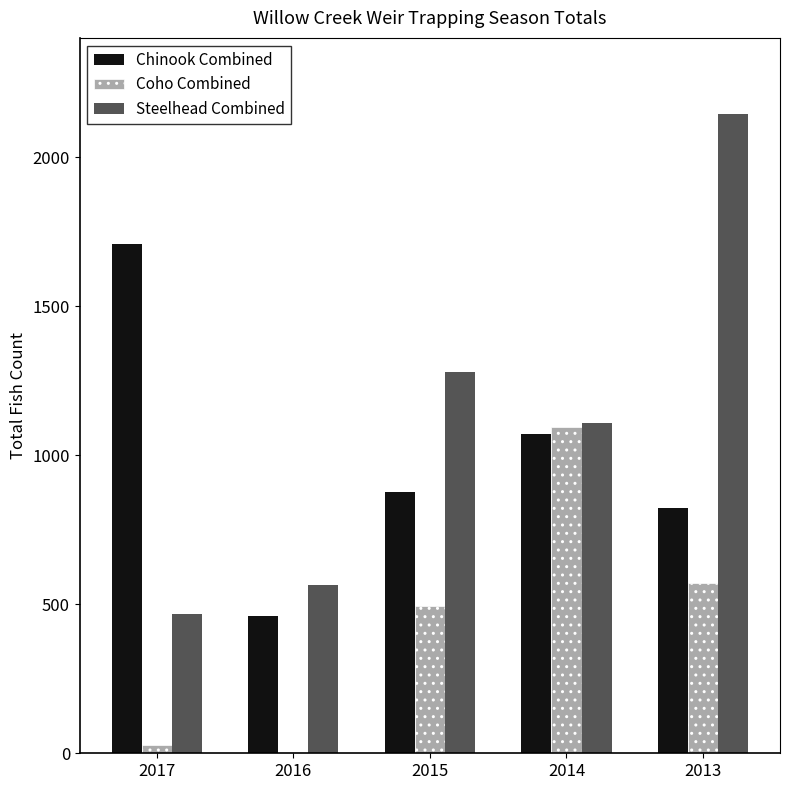

Which category has the highest value in the Steelhead Combined series?

2013